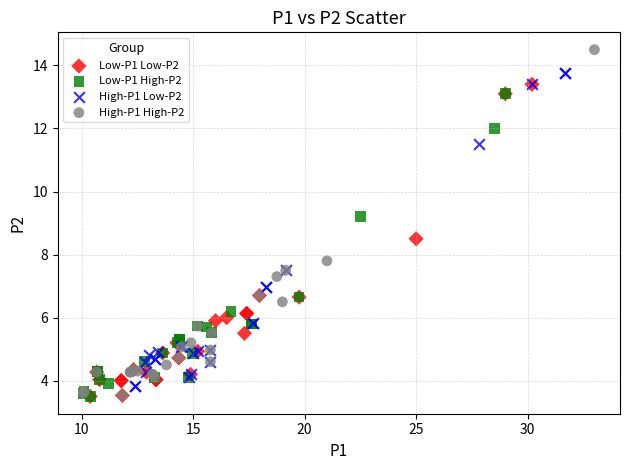

Which series has the largest Y range (max minus min)?

High-P1 High-P2